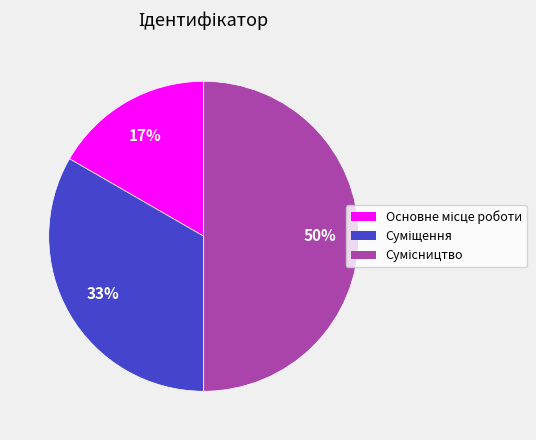

To the nearest percent, what is the average slice percentage?

33%